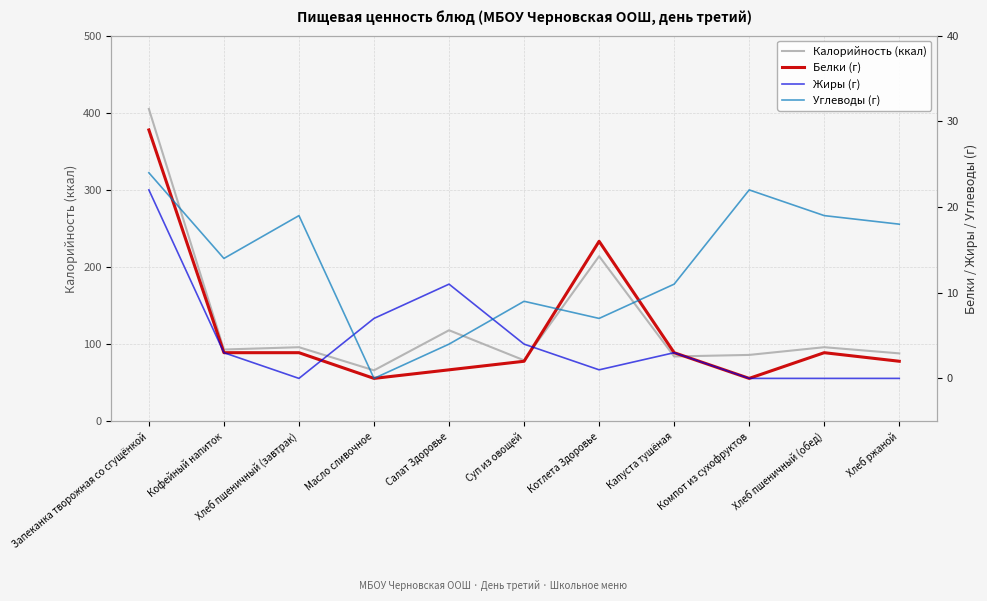

Rank the series by their maximum value, from highest to lowest.

Калорийность (ккал), Белки (г), Углеводы (г), Жиры (г)